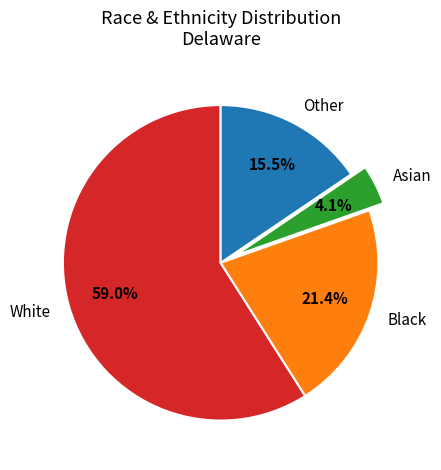

Combined, do Other and White account for over 50%?

Yes